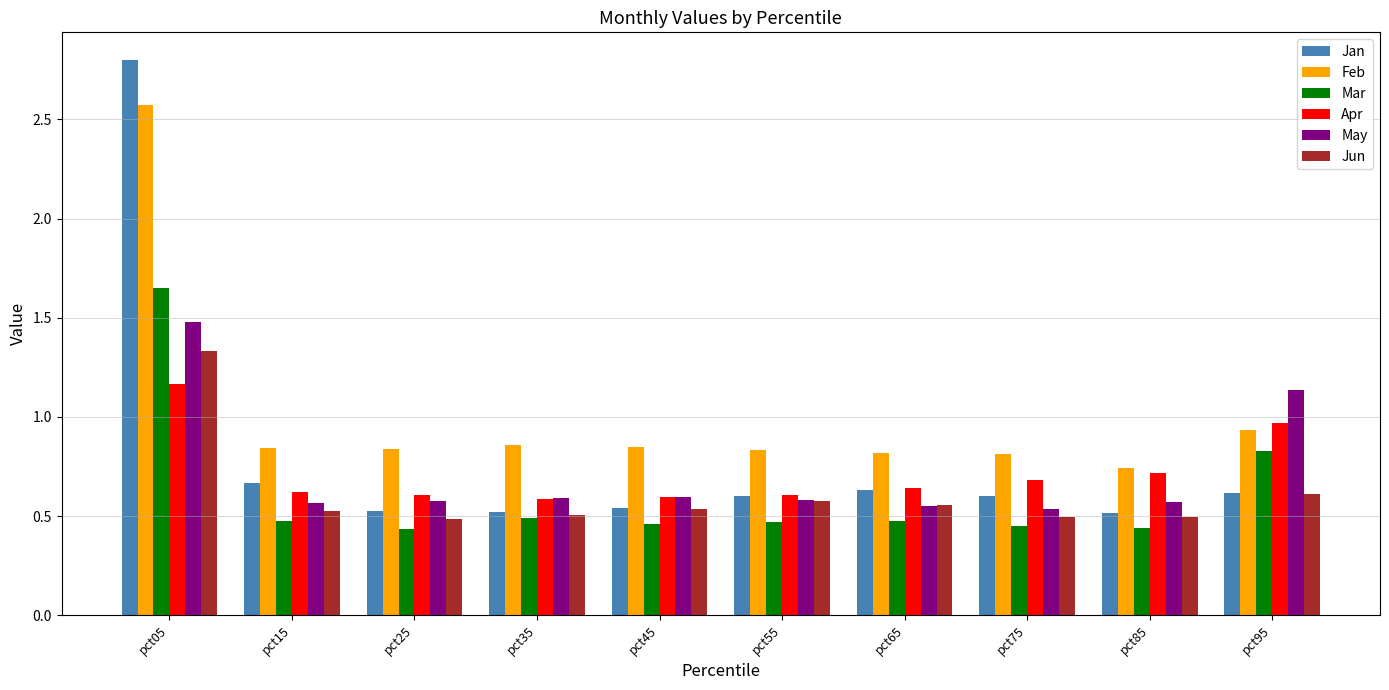

The value of Jan at pct55 is 0.6. True or false?

True